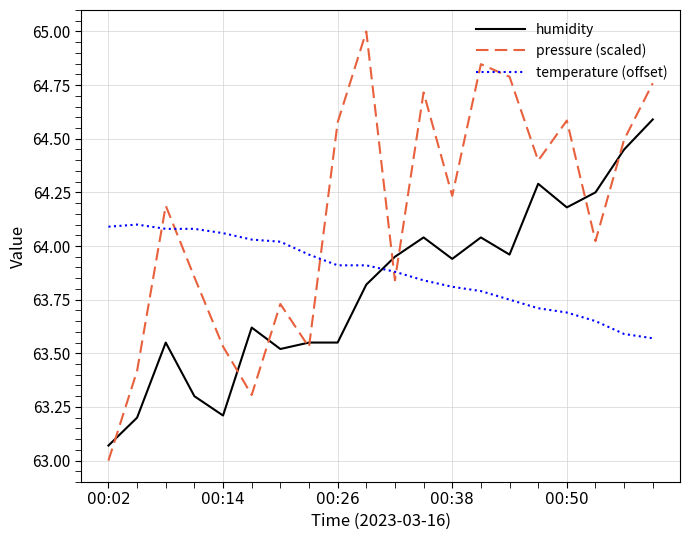

Does the chart have visible grid lines?

Yes